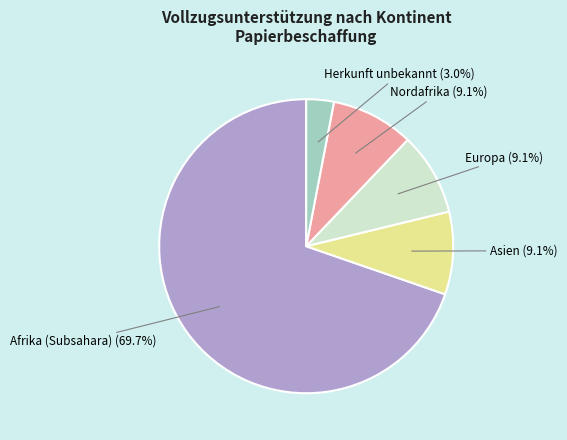

To the nearest percent, what percentage of the pie is Herkunft unbekannt?

3%